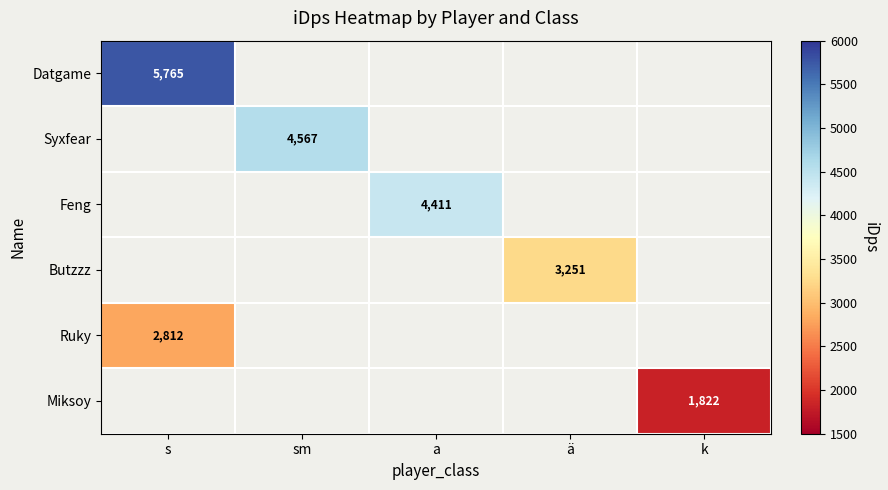

At how many categories does at least one series exceed 4416?

2